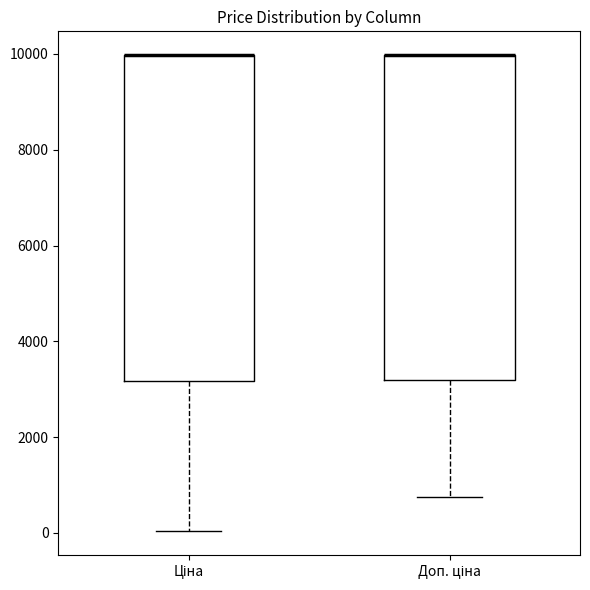

Reading left to right, read every box against the y-axis: the position of its median line, the range the box covers, and the ends of its whiskers. The values are not printed on the chart, so give them approximately, as read against the axis.

Ціна: median 10000 (drawn on the box's upper edge), box 3200 to 10000, whiskers 0 to 10000
Доп. ціна: median 10000 (drawn on the box's upper edge), box 3200 to 10000, whiskers 800 to 10000